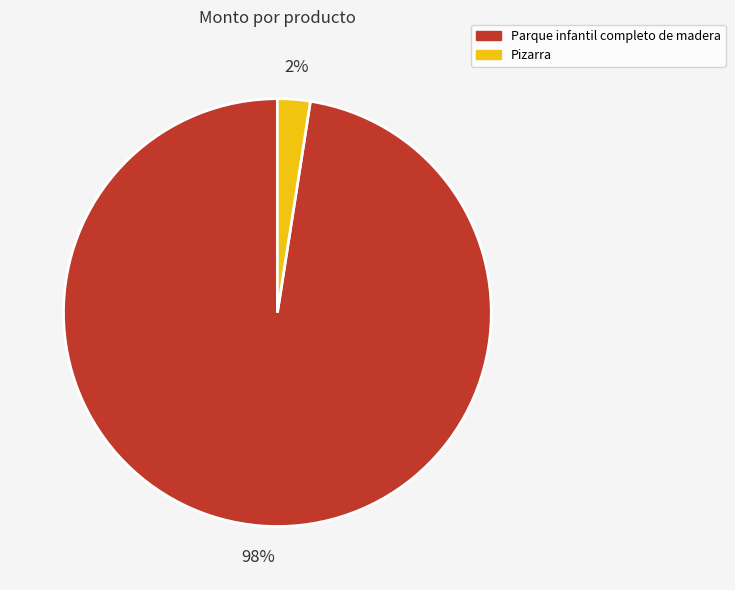

How many slices are in this pie chart?

2